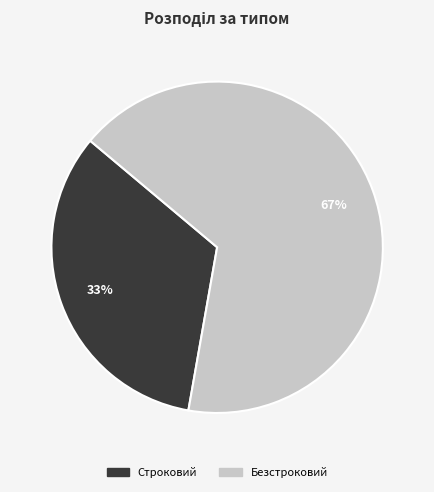

Approximately how many times larger is the value at Безстроковий compared to Строковий?

2.0